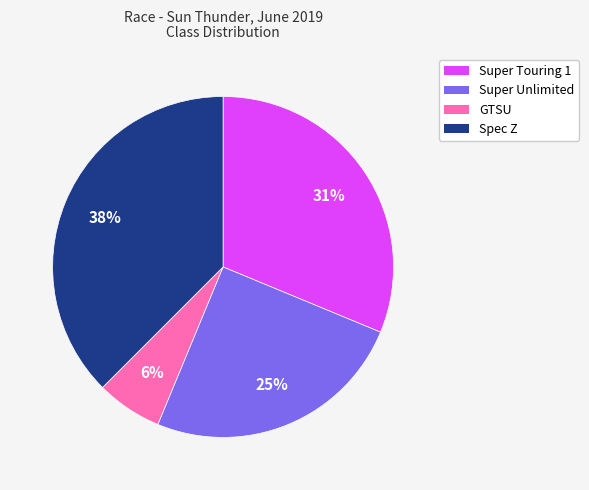

Between Super Unlimited and Spec Z, which is larger?

Spec Z